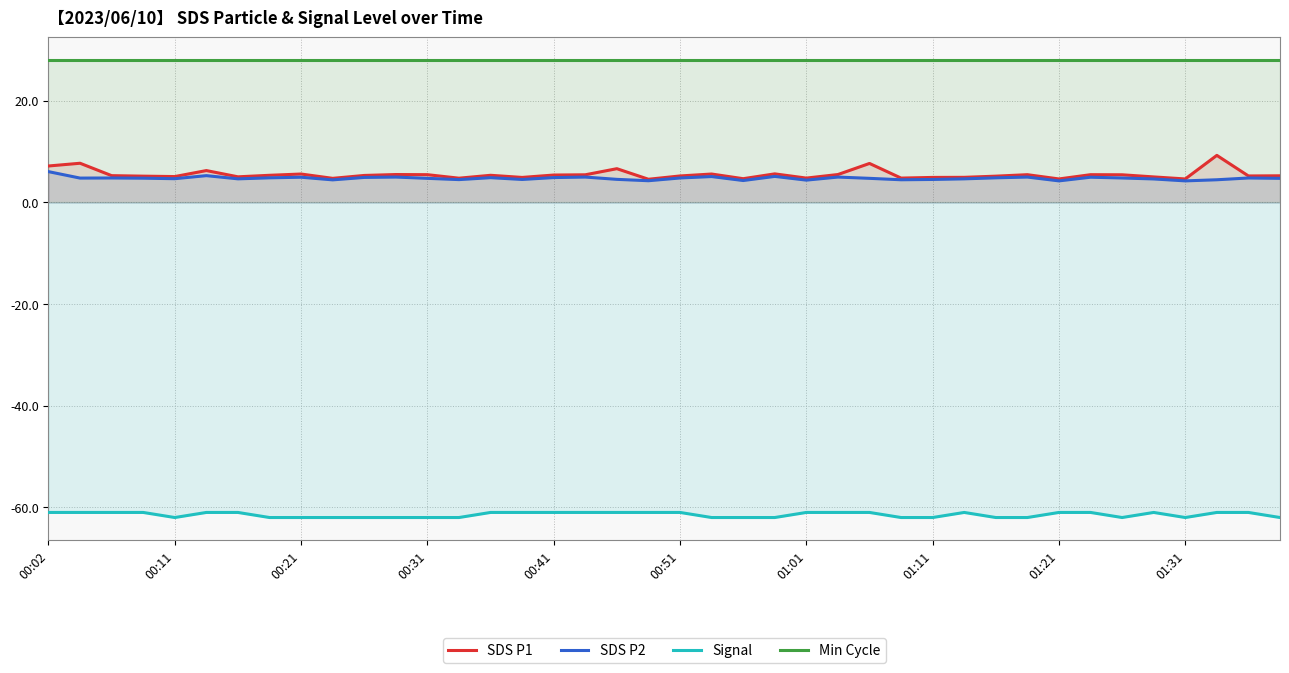

What is the value of the Signal point at the 6th from the left?

-61.0